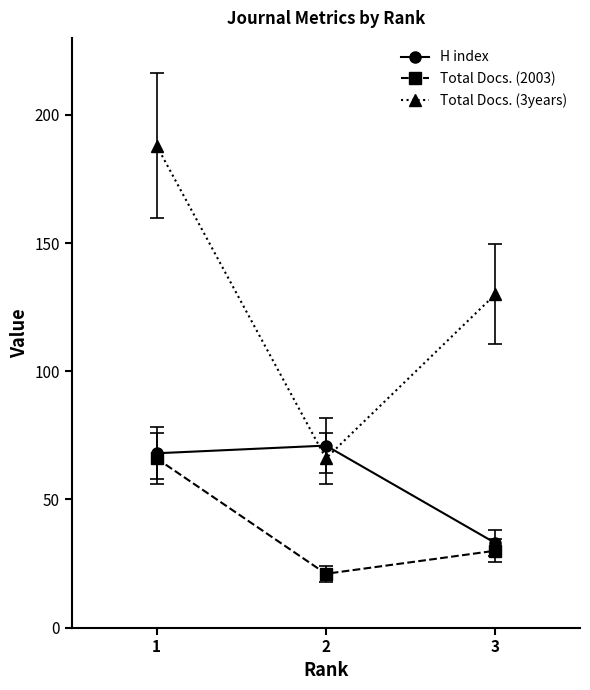

How many series are shown in this chart?

3